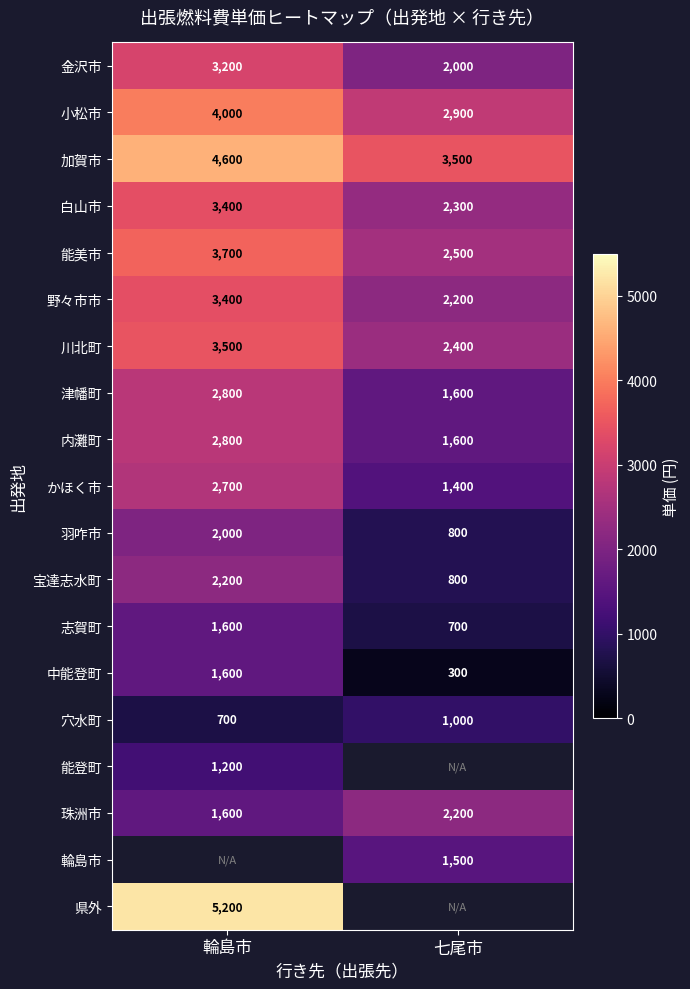

What is the lowest value of the 野々市市 series?

2200